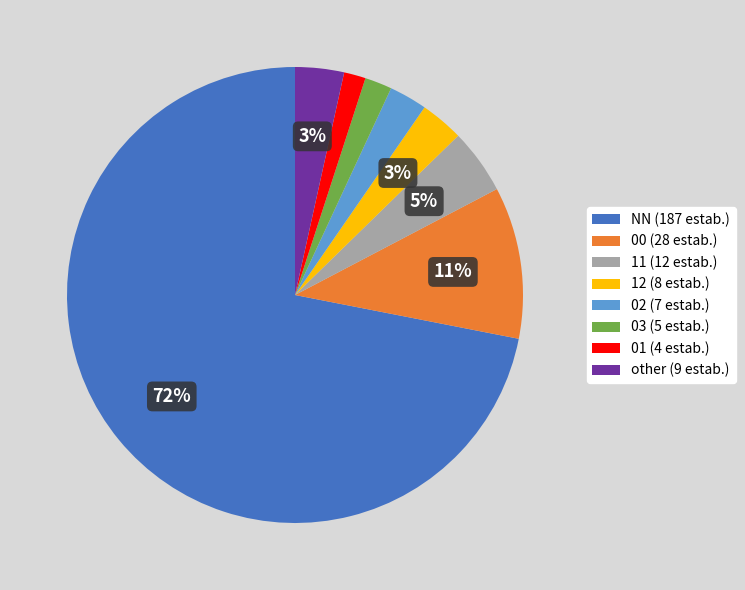

To the nearest percent, what is the average slice percentage?

12%